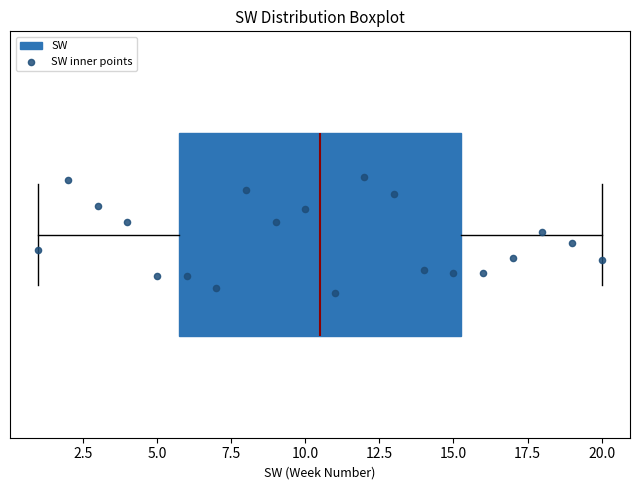

Transcribe this box plot: give where the median line is, the range the box spans, and where the two whiskers end, as read against the x-axis. The values are not printed on the chart, so give them approximately, as read against the axis.

median 10.5, box 6.0 to 15.5, whiskers 1.0 to 20.0